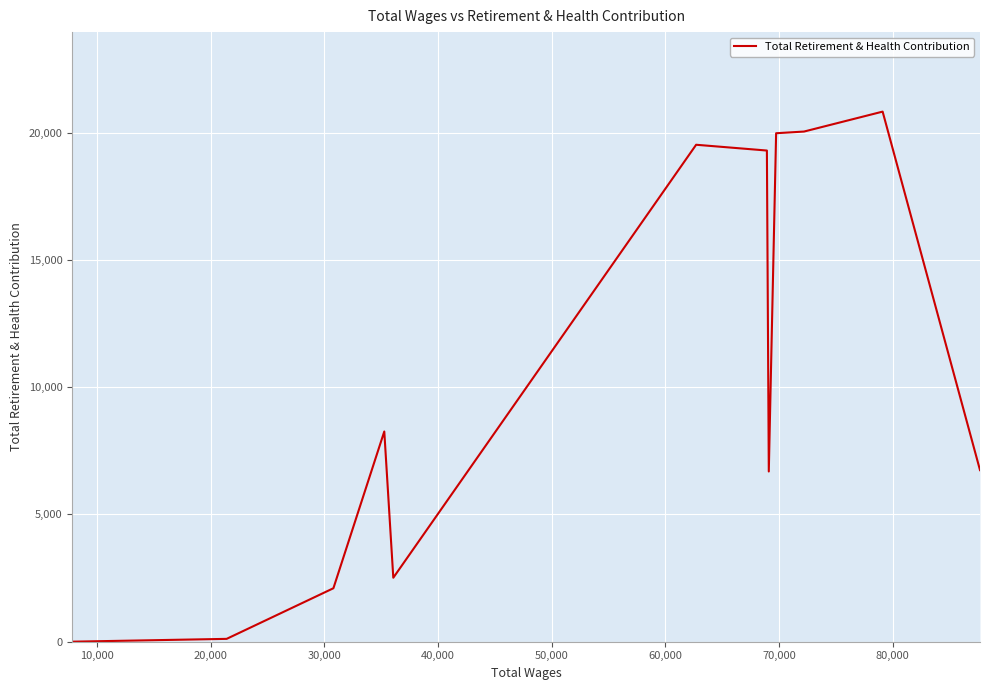

What is the difference between the maximum and minimum values?

20826